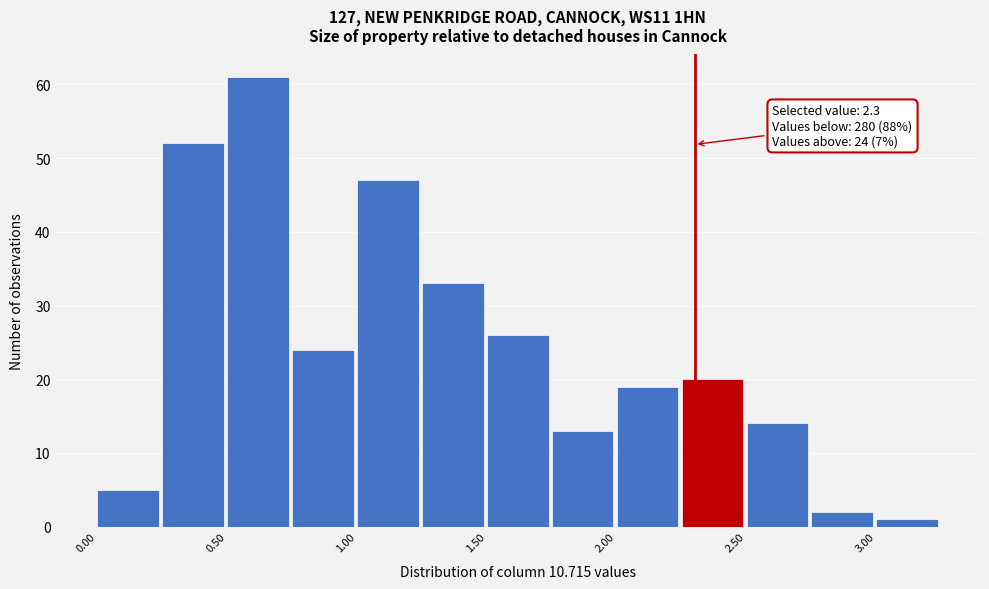

Over which range of the x-axis is the bar tallest?

0.50 to 0.75